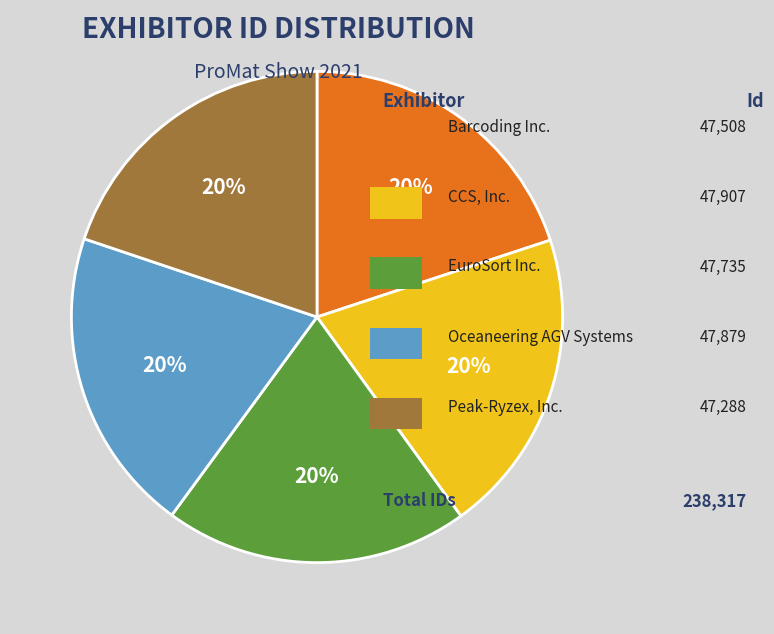

Is there a majority slice in this chart?

No